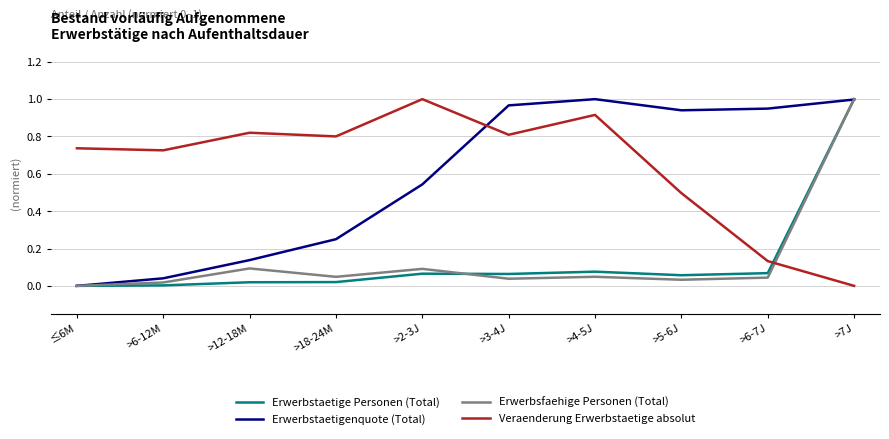

Rank the series at >4-5J from highest to lowest value.

Erwerbstaetigenquote (Total), Veraenderung Erwerbstaetige absolut, Erwerbstaetige Personen (Total), Erwerbsfaehige Personen (Total)